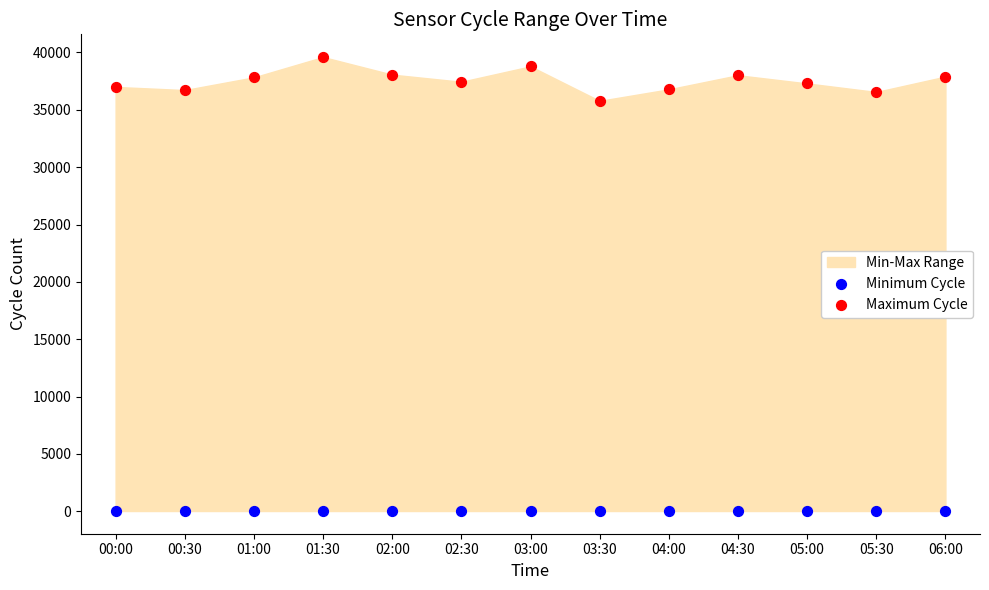

Across all data points, what is the range of Y values (max minus min)?

39573